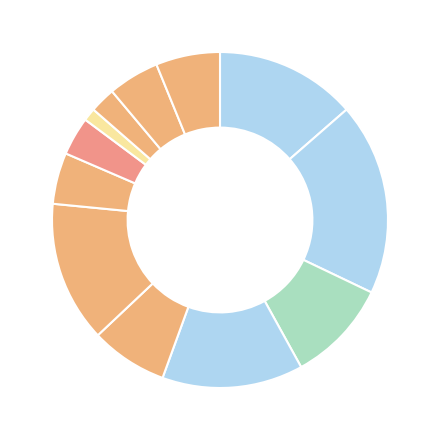

How many segments does this pie chart have?

12